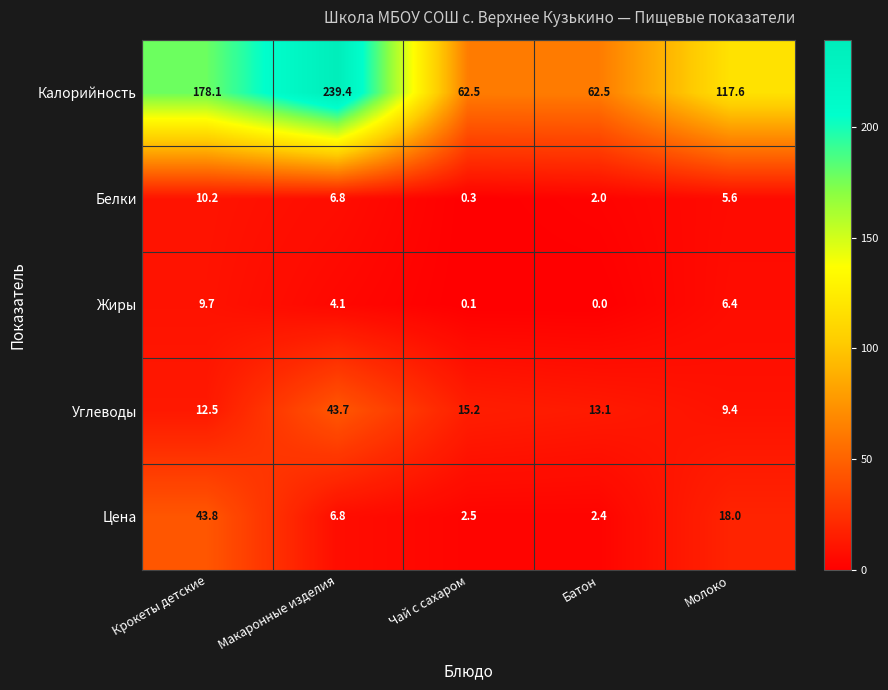

The Калорийность series shows 117.6 at Молоко. True or false?

True